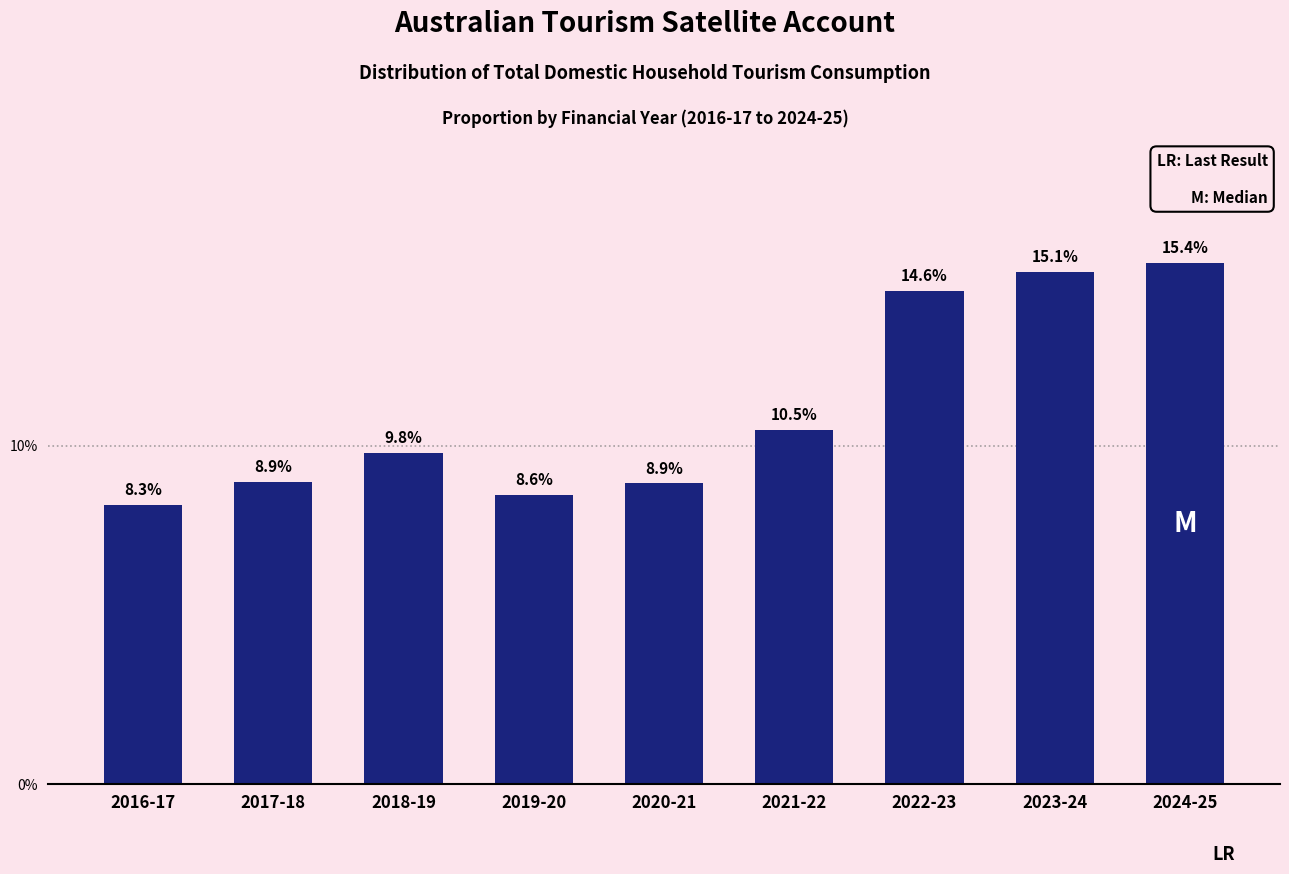

Are the bars horizontal?

No